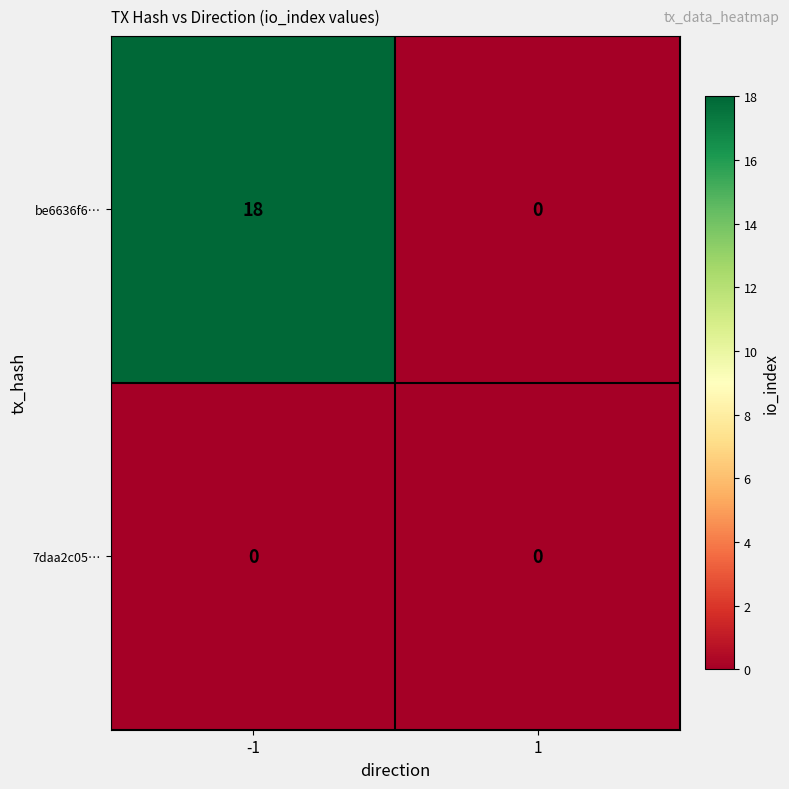

How many categories are shown in the chart?

2